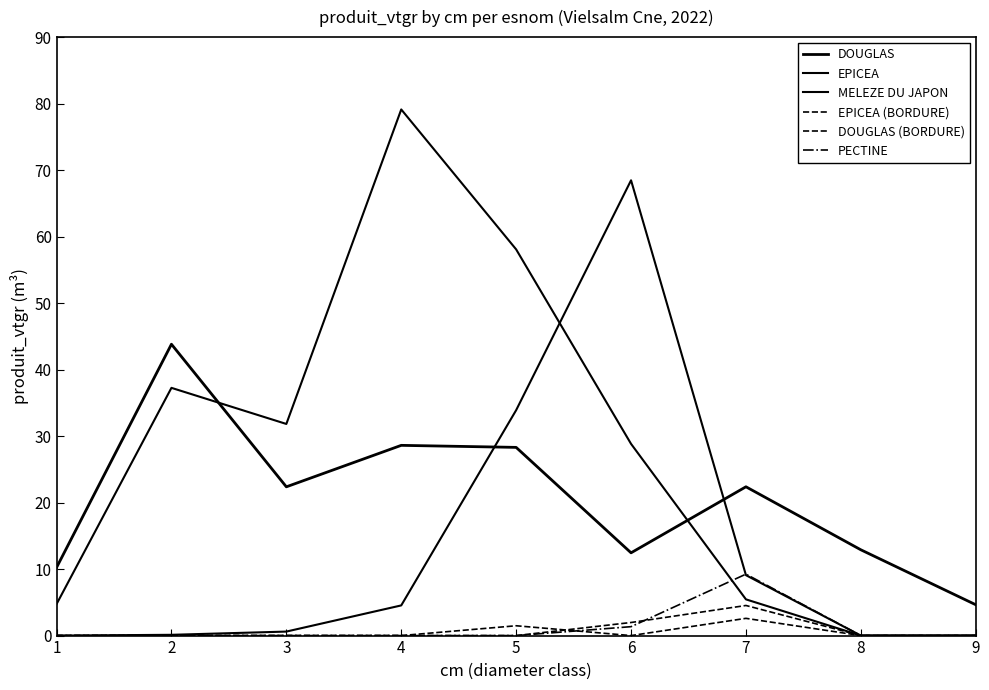

The value of EPICEA at 5 is 58.1. True or false?

True